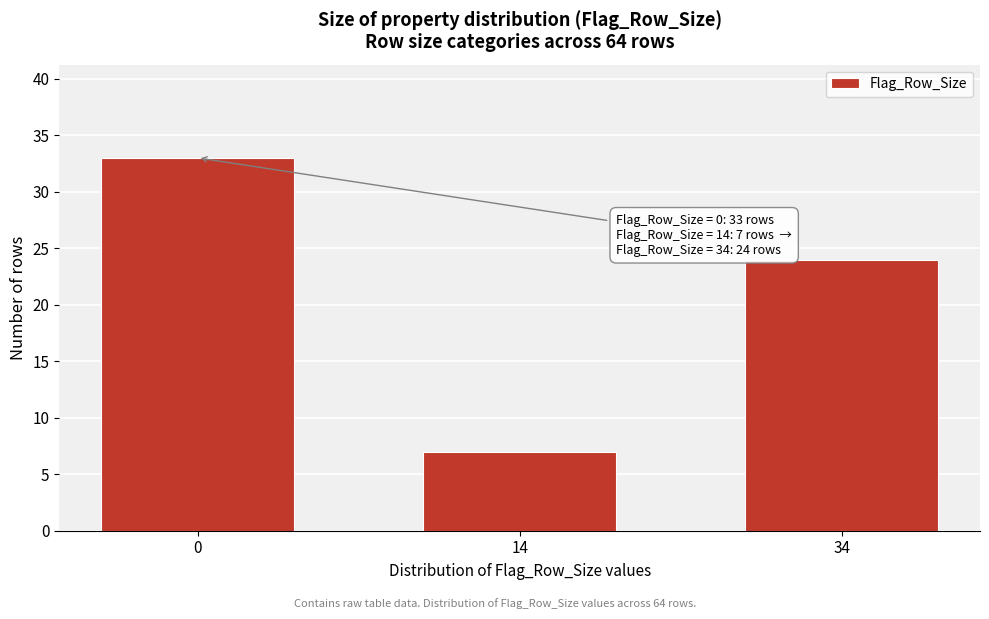

Reading left to right, extract all data points from this chart.

33	7	24